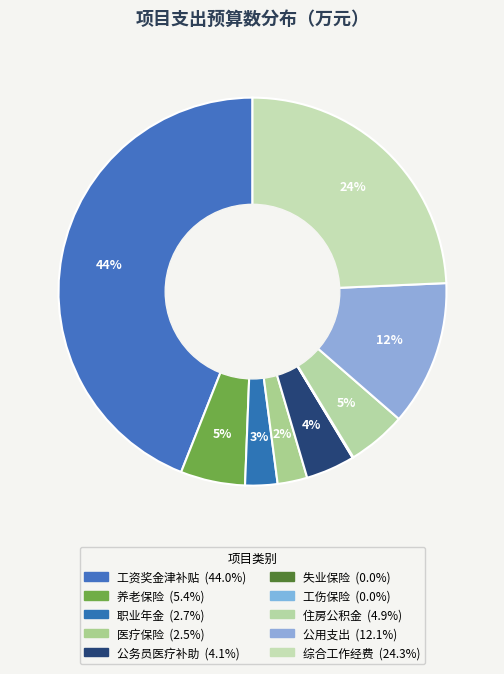

To the nearest percent, what percentage of the pie is 住房公积金?

5%